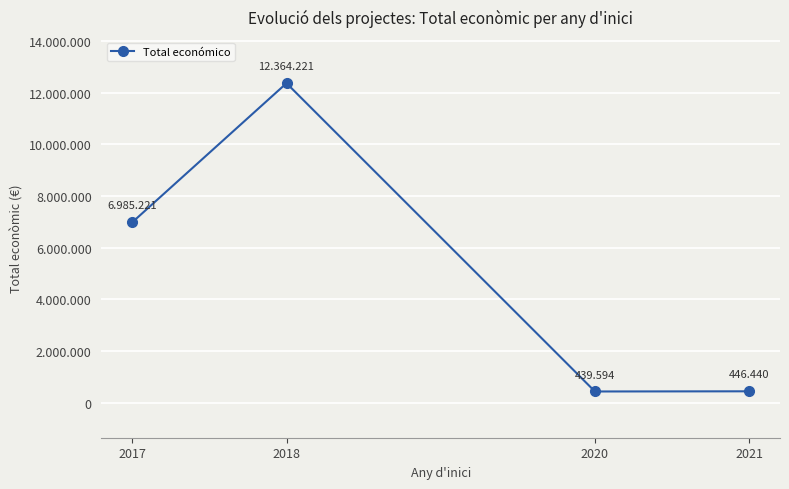

Does the chart have visible grid lines?

Yes